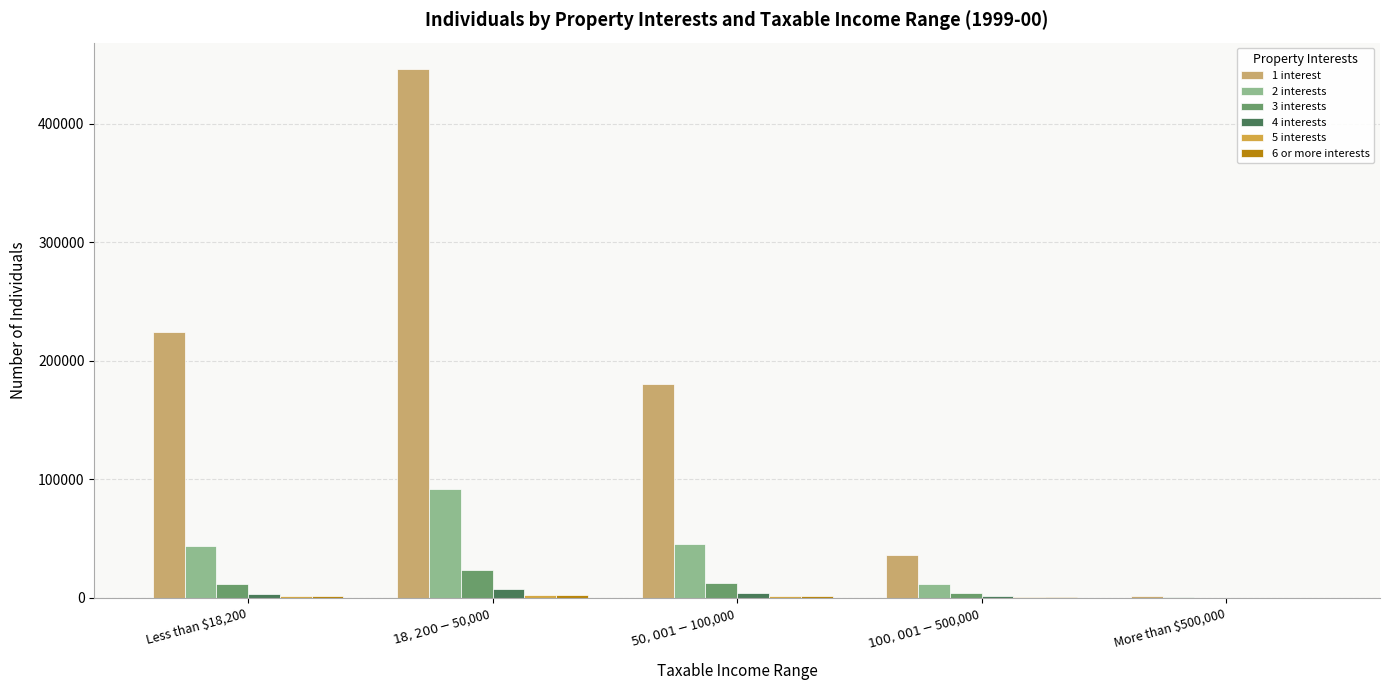

Which series has the largest total across all categories?

1 interest